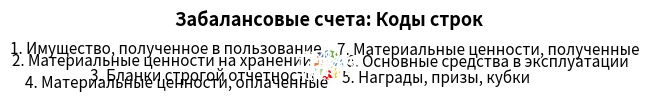

Does 6. Основные средства в эксплуатации represent more than half of the total?

No